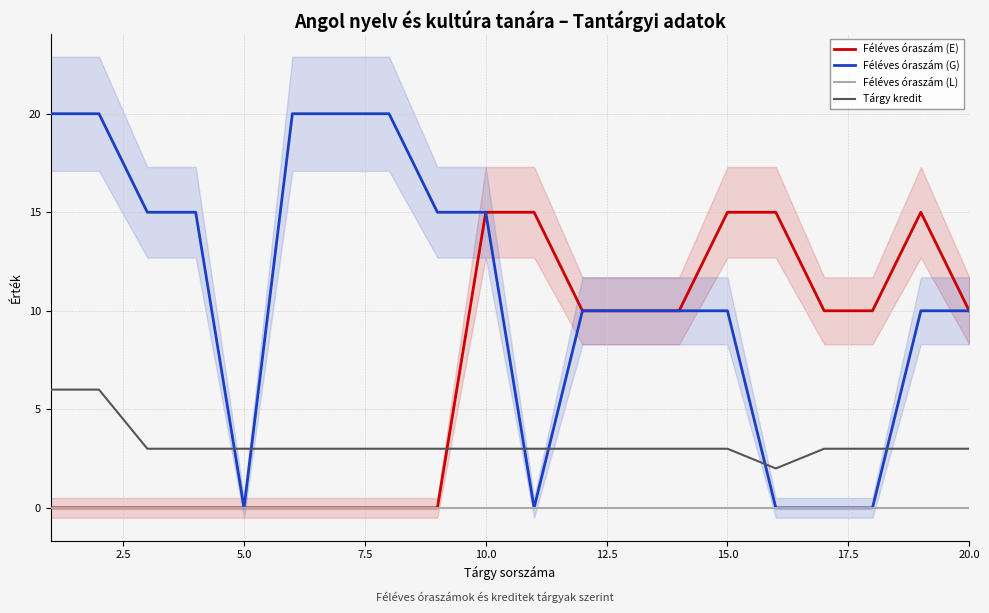

Which series has the largest range (max minus min)?

Féléves óraszám (G)